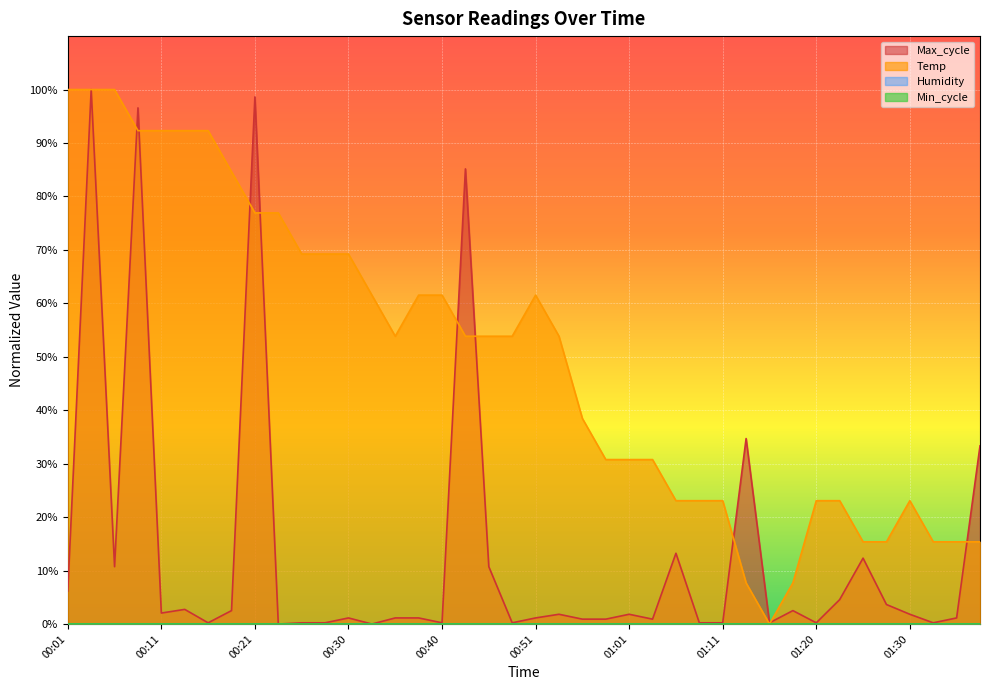

What is the label of the 5th point from the left?

00:11